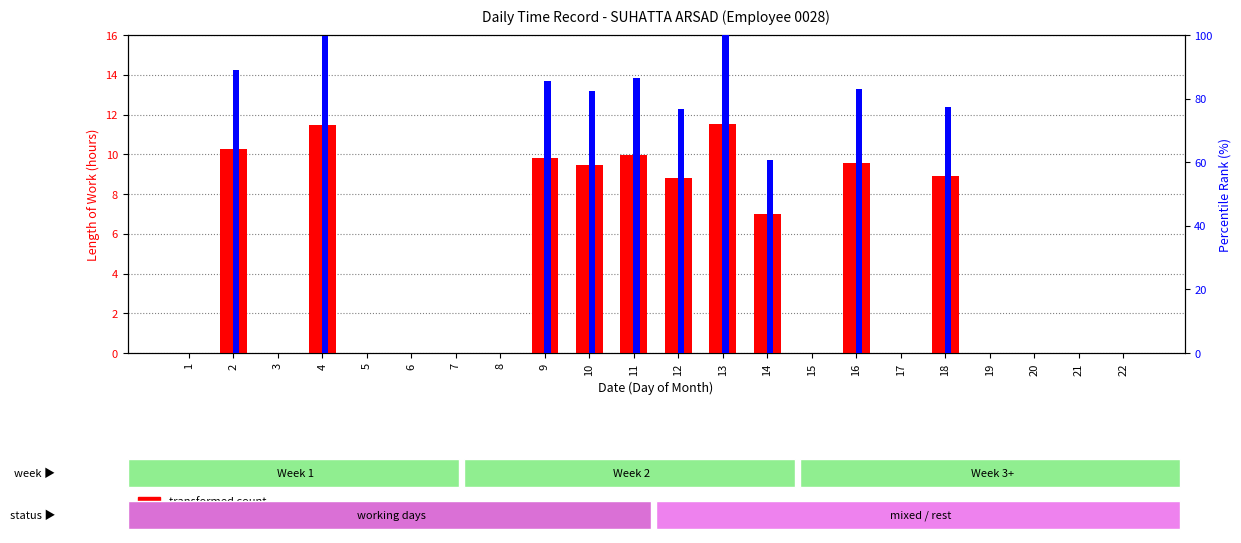

Does the chart contain stacked bars?

No